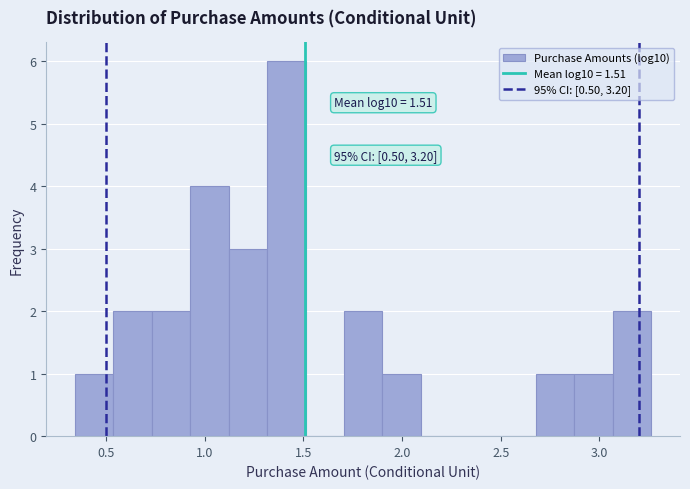

Around what value on the x-axis is the tallest bar? Give the approximate position of its centre, as read against the axis.

1.40